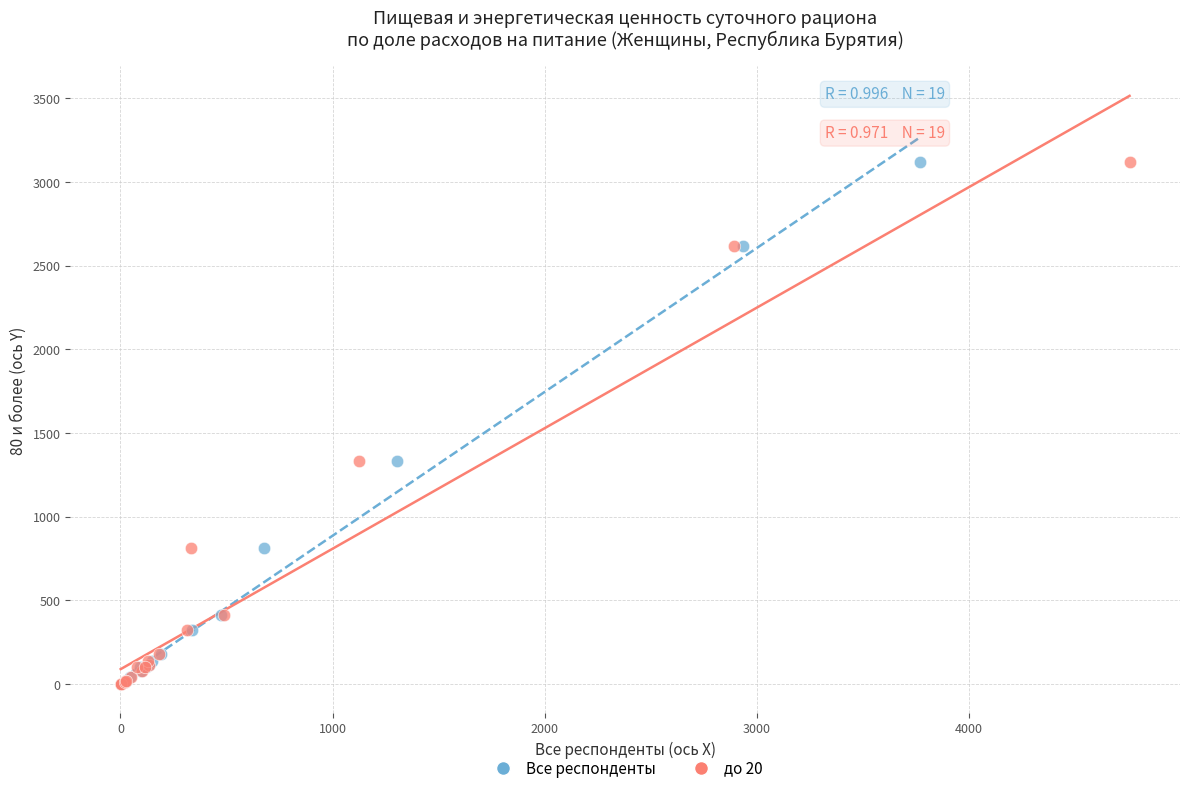

What are all the series names shown in the legend?

Все респонденты, до 20